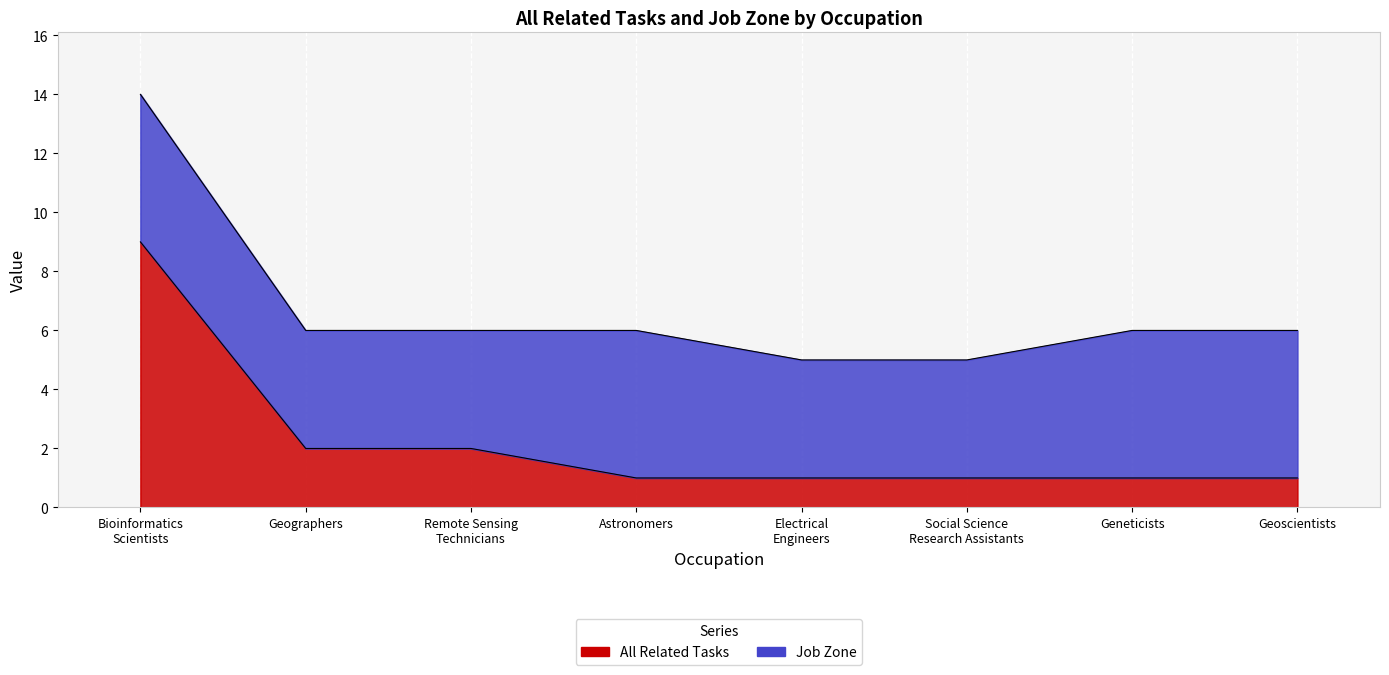

Reading right to left, what are all the values shown in this chart?

1	1	1	1	1	2	2	9